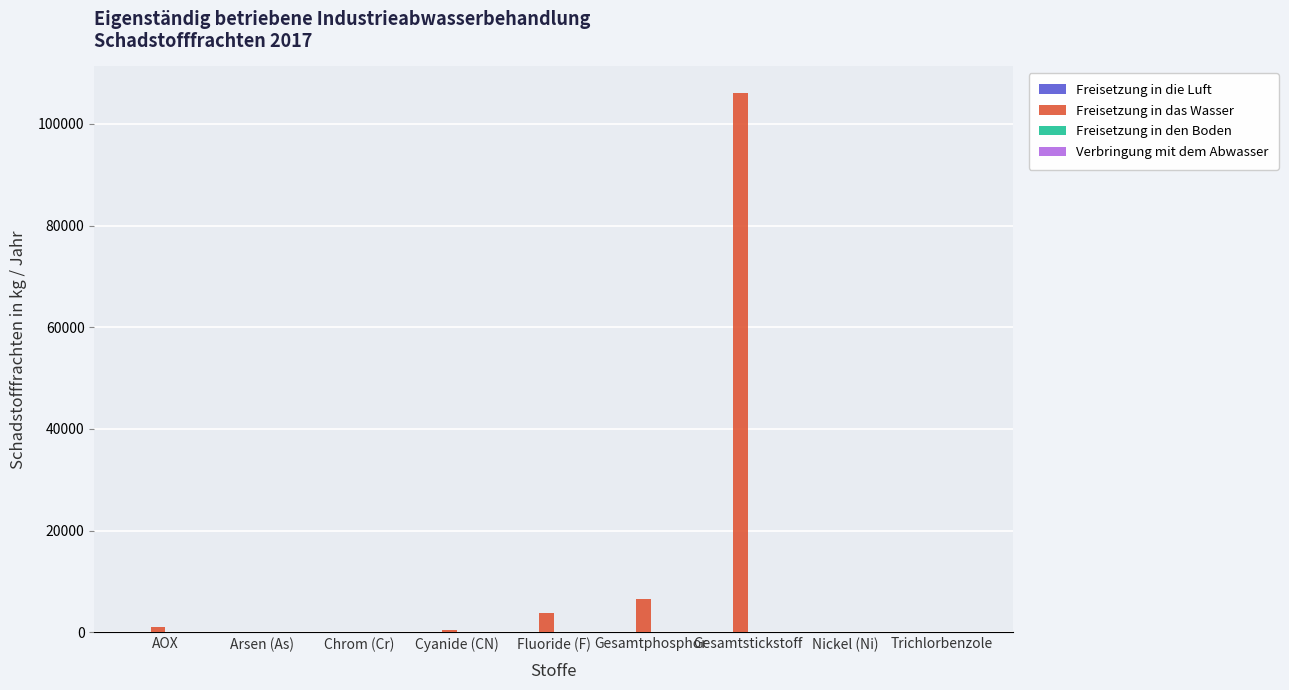

What is the maximum value shown in the chart?

106000